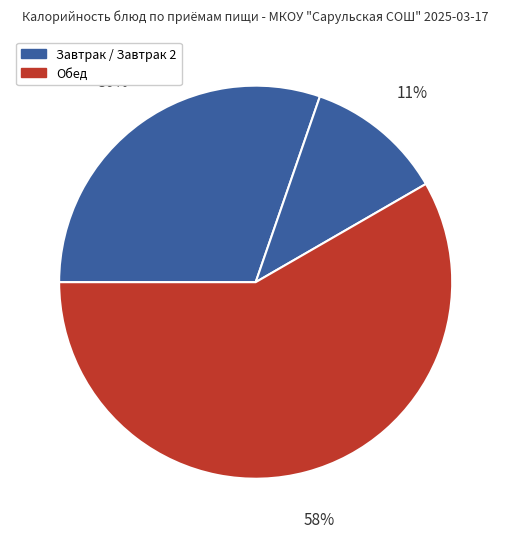

How many segments does this pie chart have?

3